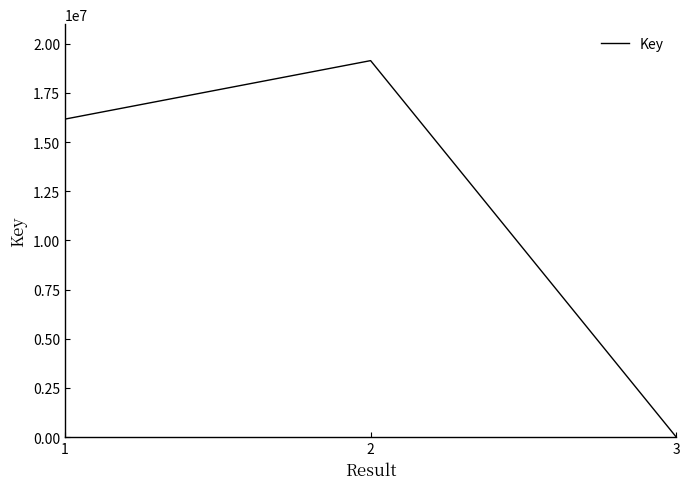

Reading left to right, transcribe all the data shown in this chart.

1=16172279	2=19146148	3=5337